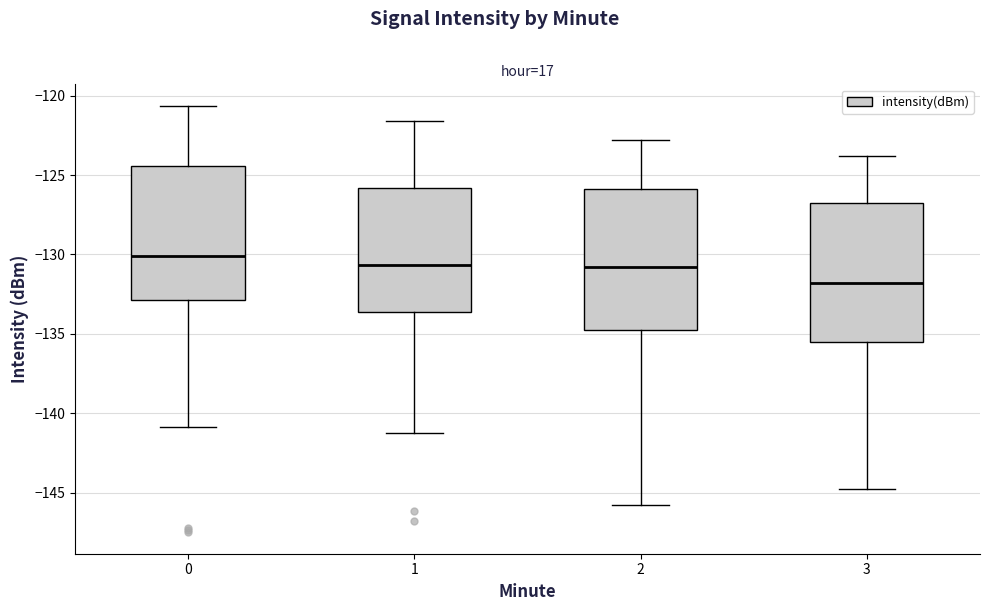

Reading left to right, read every box against the y-axis: the position of its median line, the range the box covers, and the ends of its whiskers. The values are not printed on the chart, so give them approximately, as read against the axis.

0: median -130.0, box -133.0 to -124.5, whiskers -141.0 to -120.5
1: median -130.5, box -133.5 to -126.0, whiskers -141.0 to -121.5
2: median -131.0, box -134.5 to -126.0, whiskers -146.0 to -123.0
3: median -132.0, box -135.5 to -127.0, whiskers -145.0 to -124.0